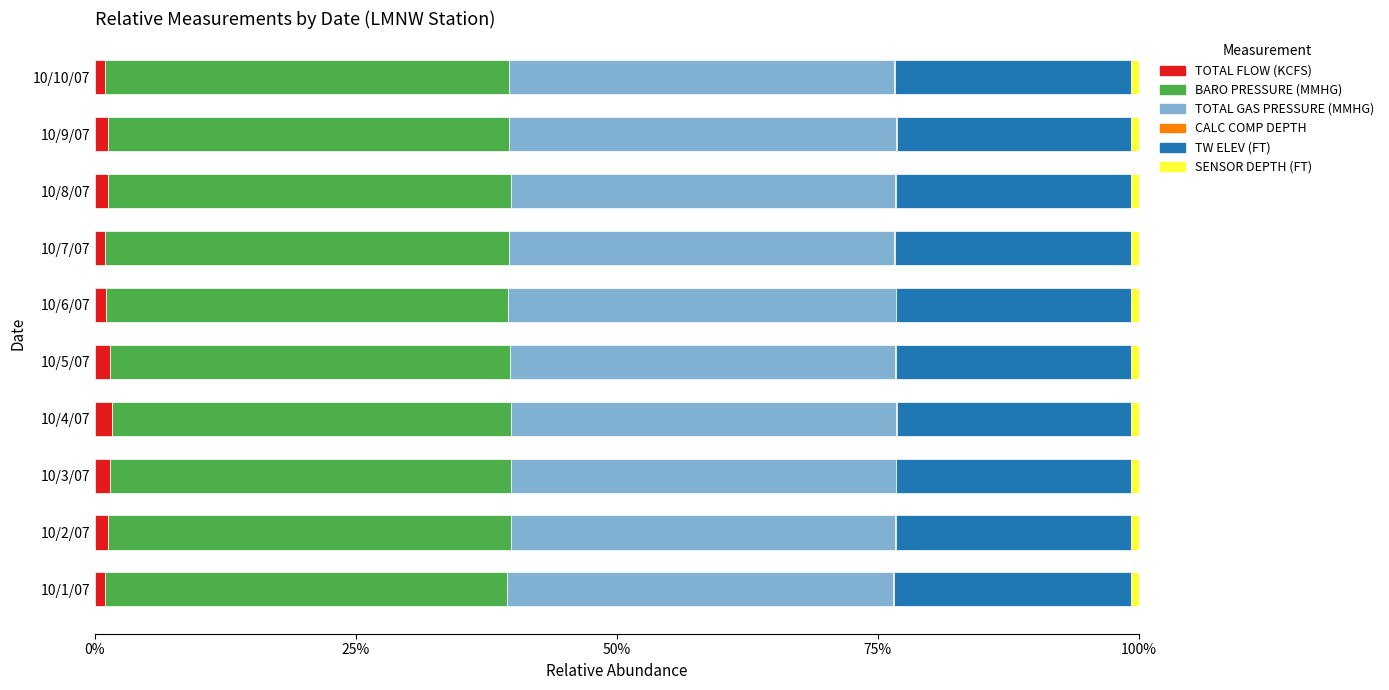

What is the sum of all TOTAL FLOW (KCFS) values?

12.4